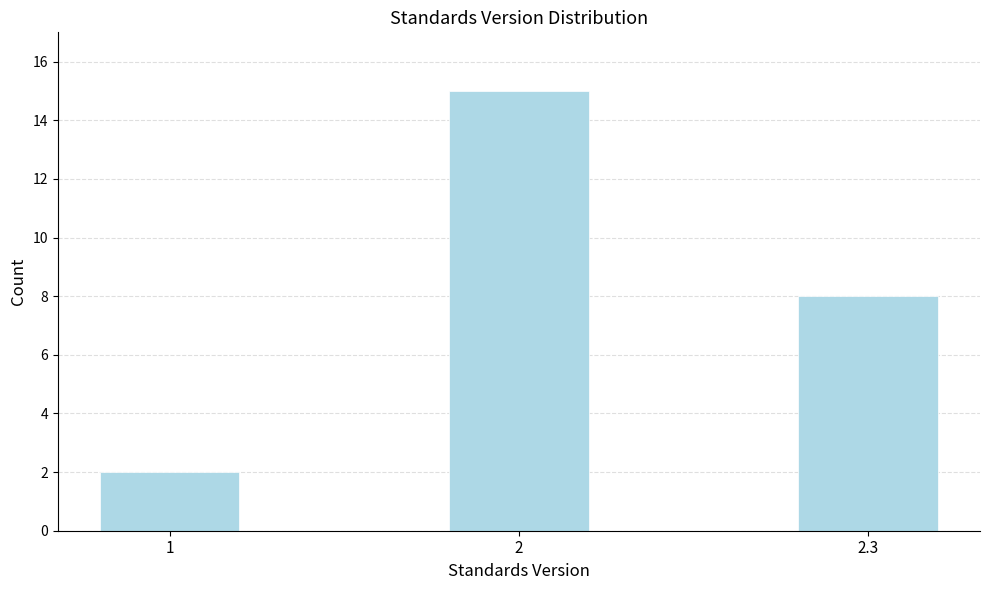

Reading left to right, list all the values displayed in this chart.

1=2	2=15	2.3=8